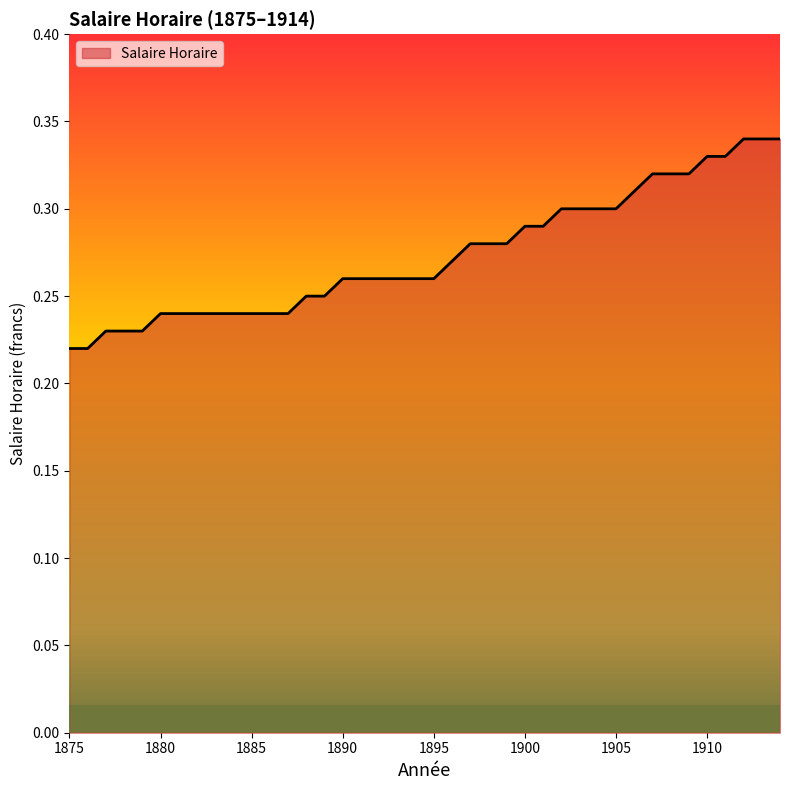

At which category does the chart reach its peak across all series?

1912